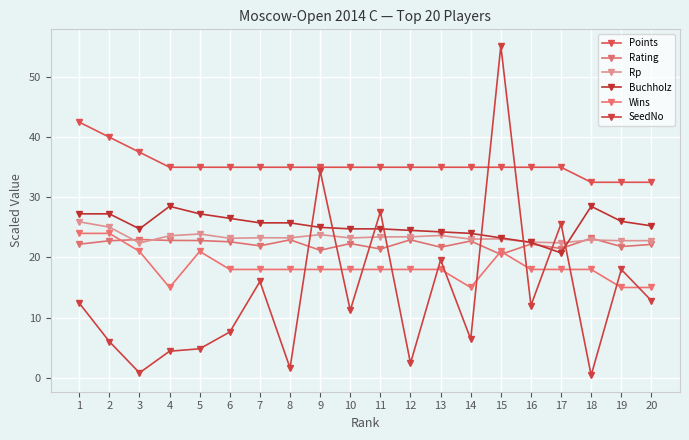

The value of Wins at 5 is 27.8. True or false?

False